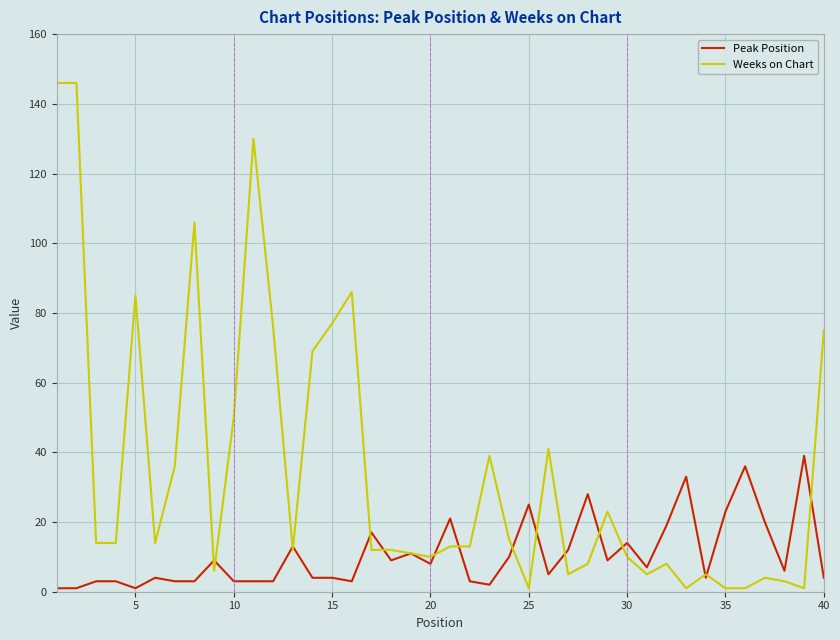

List the series in order of their overall mean, highest first.

Weeks on Chart, Peak Position